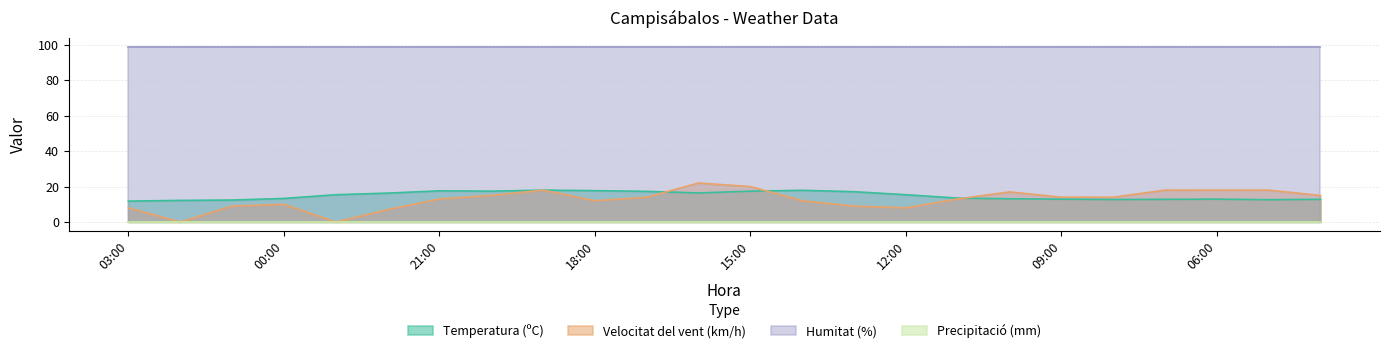

What is the difference between the second highest and minimum values in the Temperatura (ºC) series?

6.1